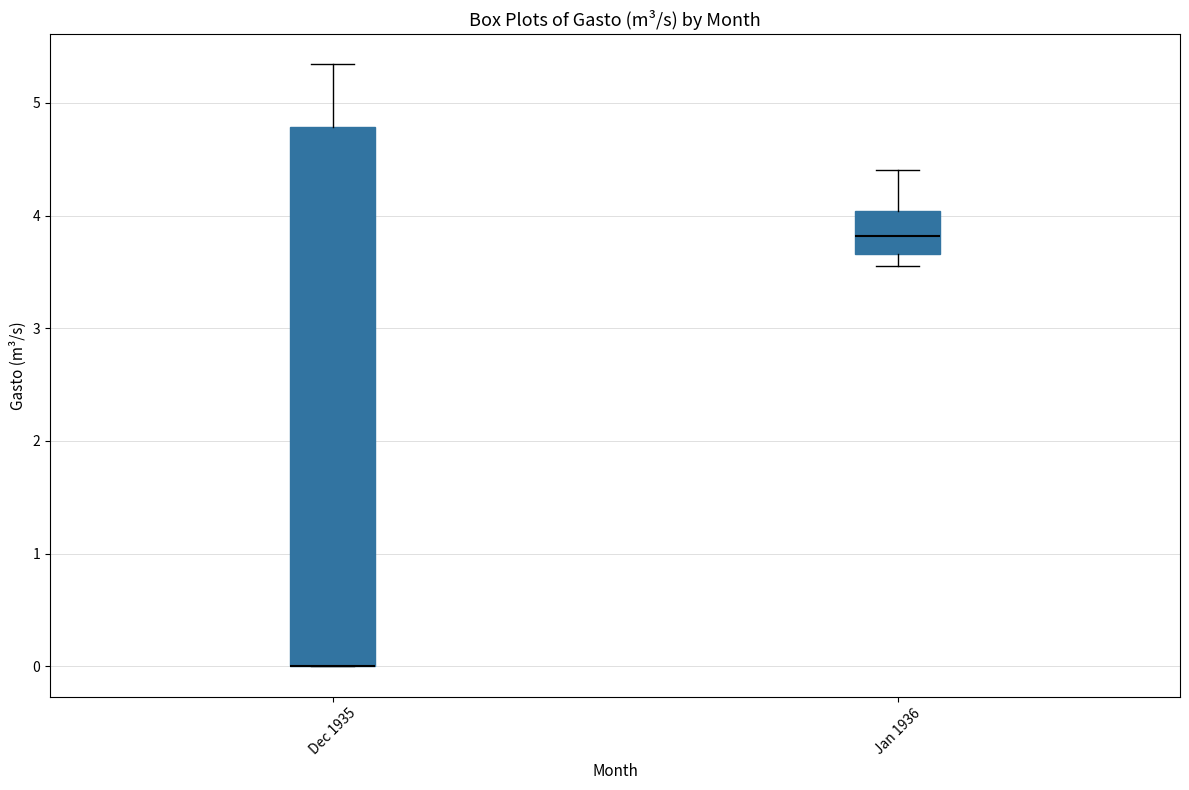

Where does the upper whisker of the box for Jan 1936 end on the y-axis? The values are not printed on the chart, so give them approximately, as read against the axis.

4.4